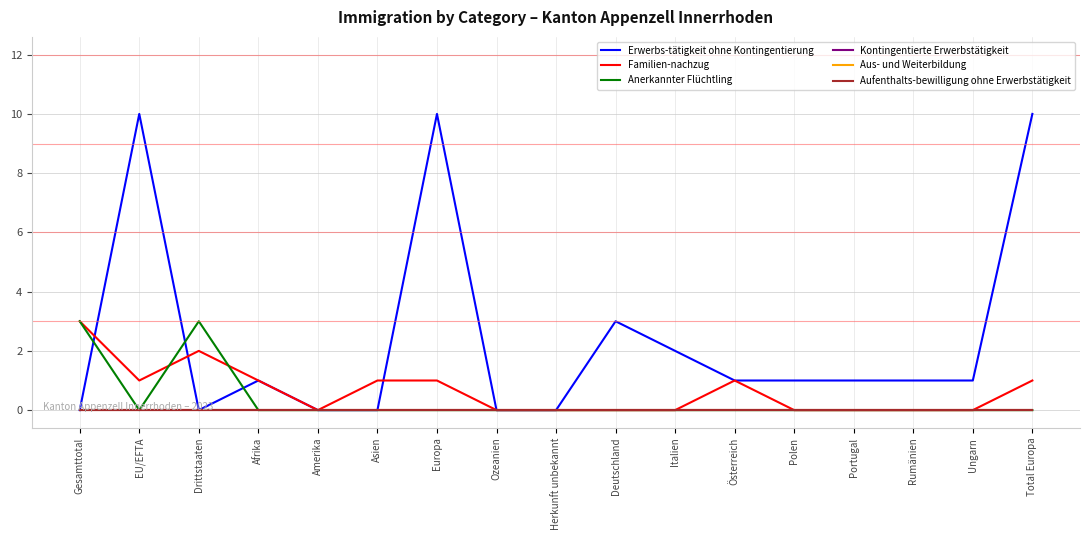

Is this an area chart (filled region under the line)?

No